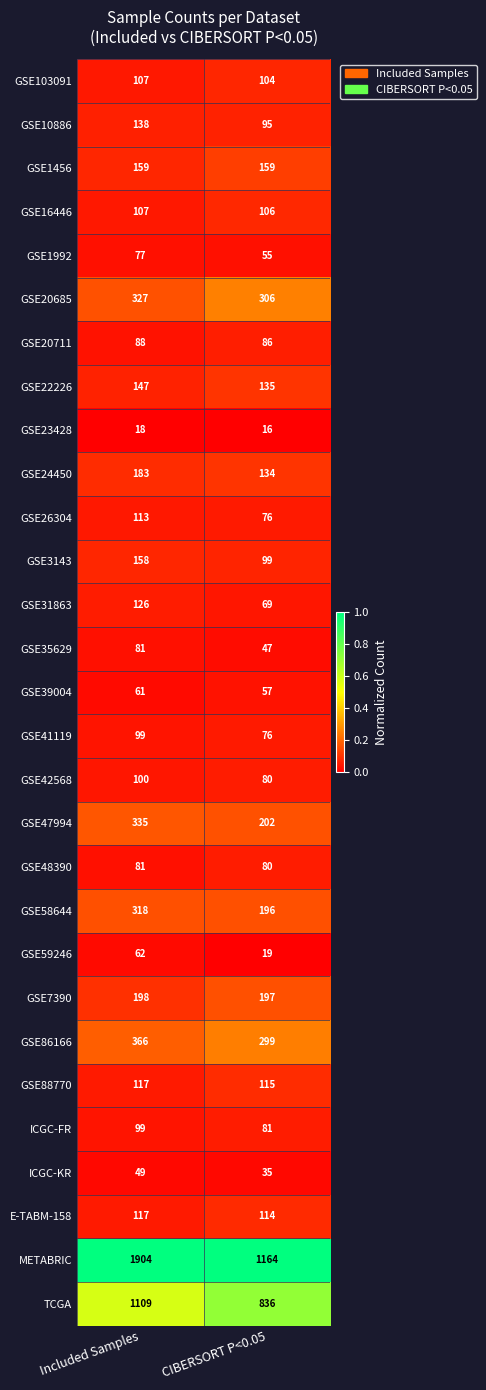

What is the total value across all series at Included Samples?

6844